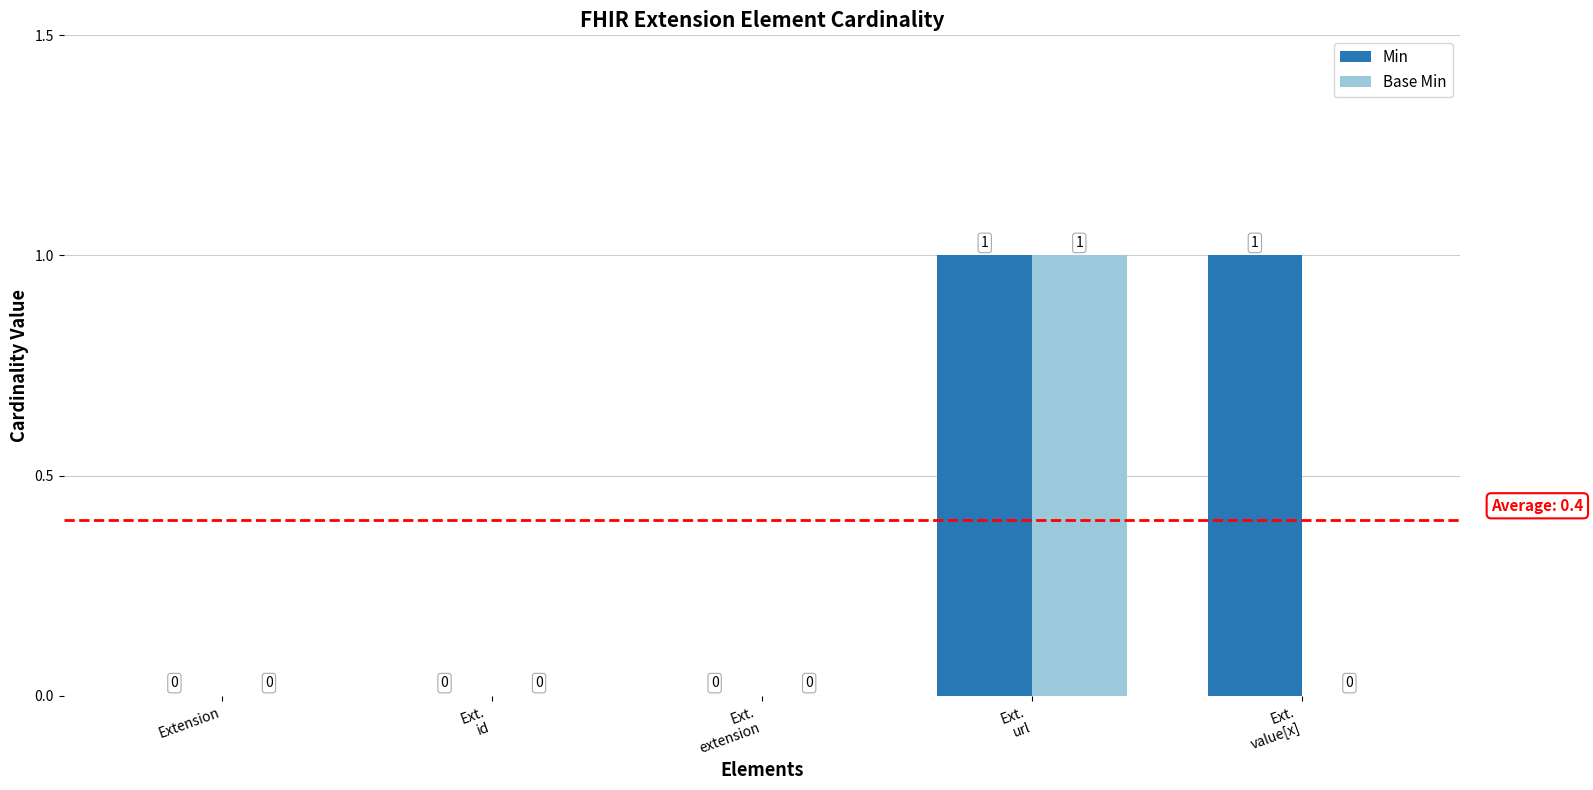

How many Base Min values are between 0 and 1?

5